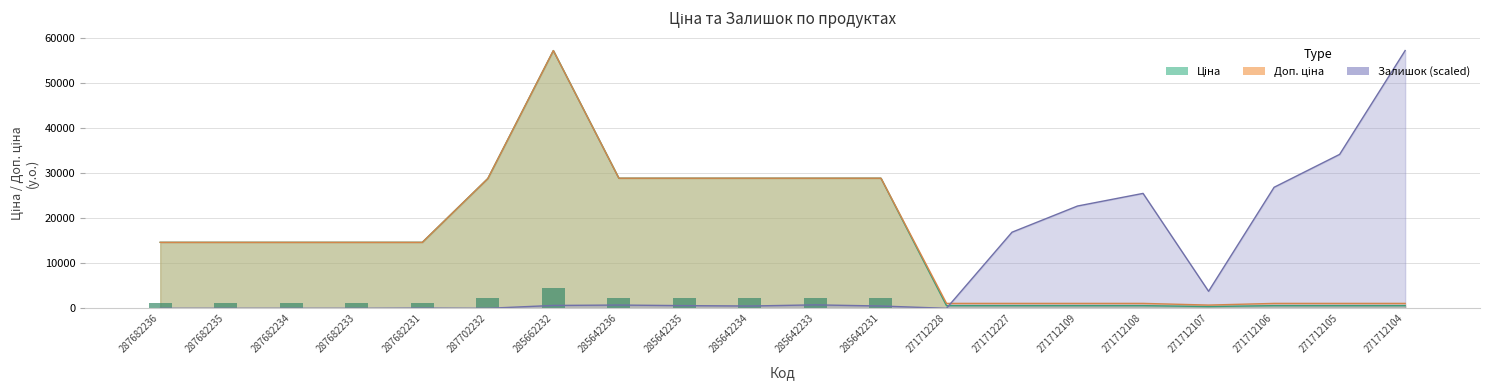

What is the difference between the maximum and second lowest values in the Доп. ціна series?

56146.7